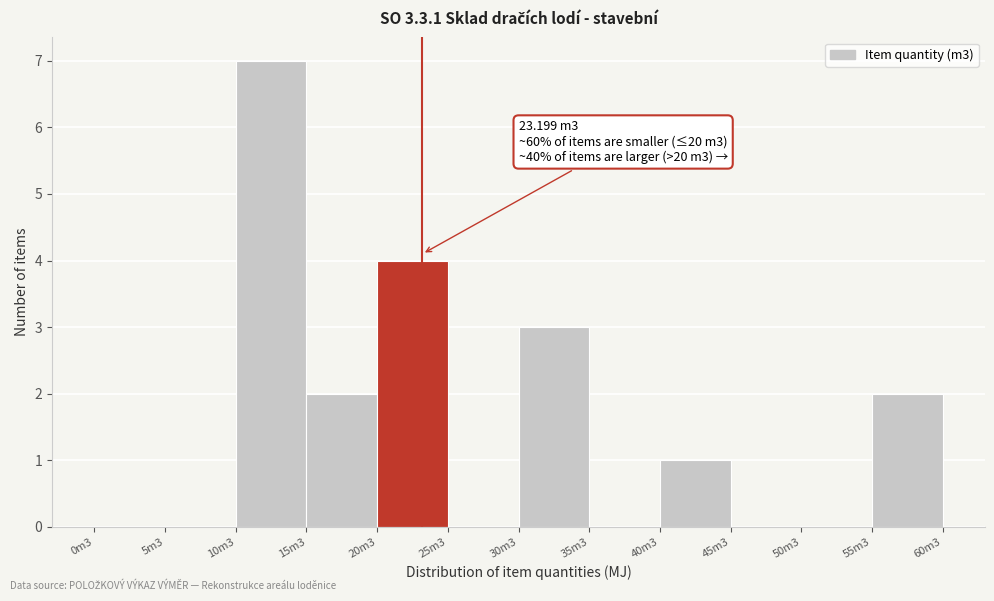

Reading right to left, list all the values displayed in this chart.

55m3=2	50m3=0	45m3=0	40m3=1	35m3=0	30m3=3	25m3=0	20m3=4	15m3=2	10m3=7	5m3=0	0m3=0